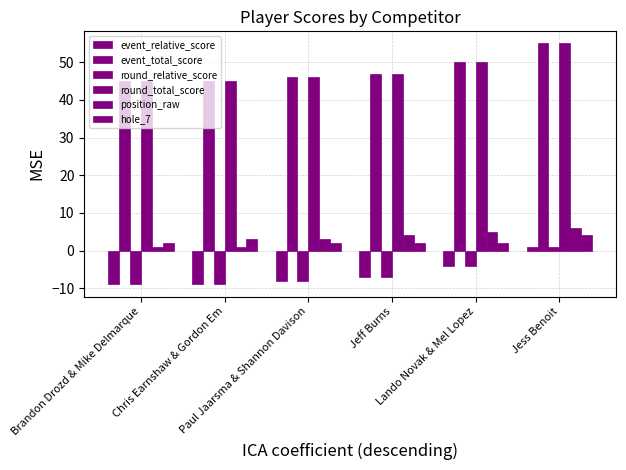

Which series has the largest range (max minus min)?

event_relative_score